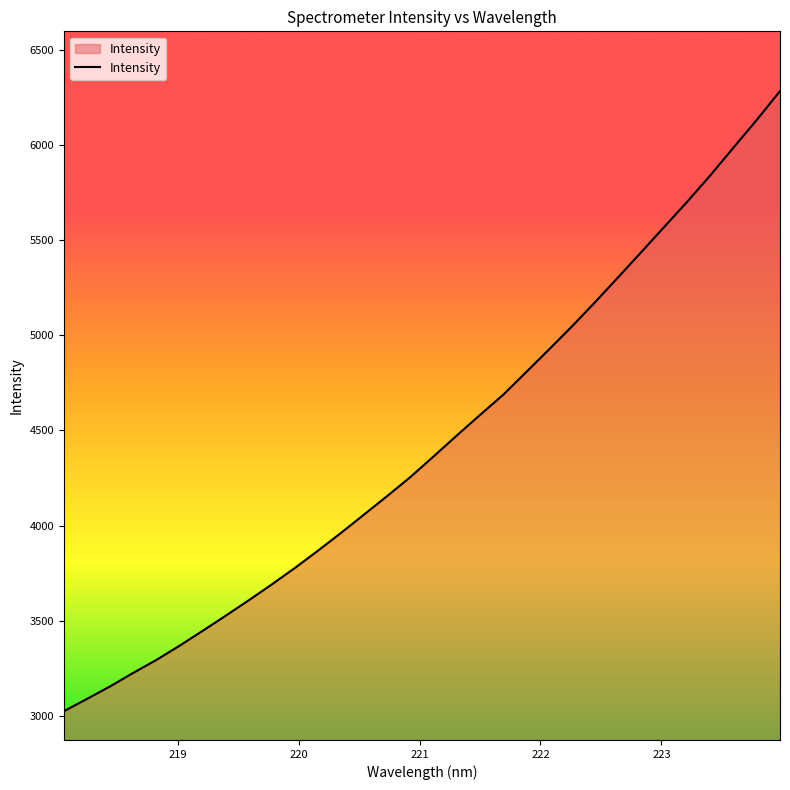

How many lines are shown in the chart?

1